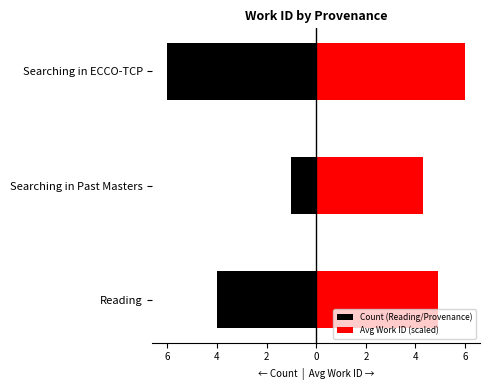

What is the highest value of the Avg Work ID (scaled) series?

6.0